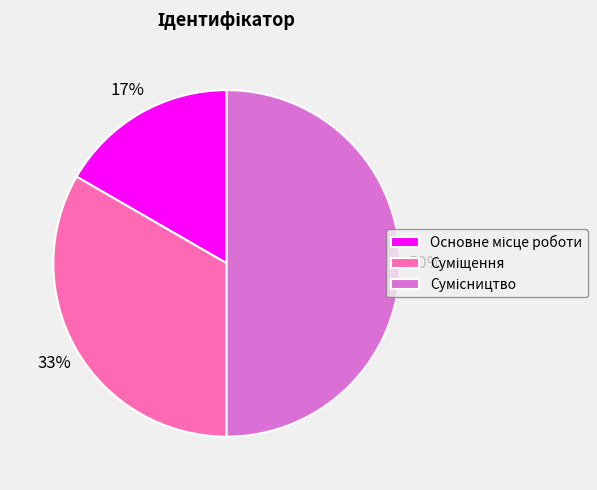

To the nearest percent, what is the average slice percentage?

33%